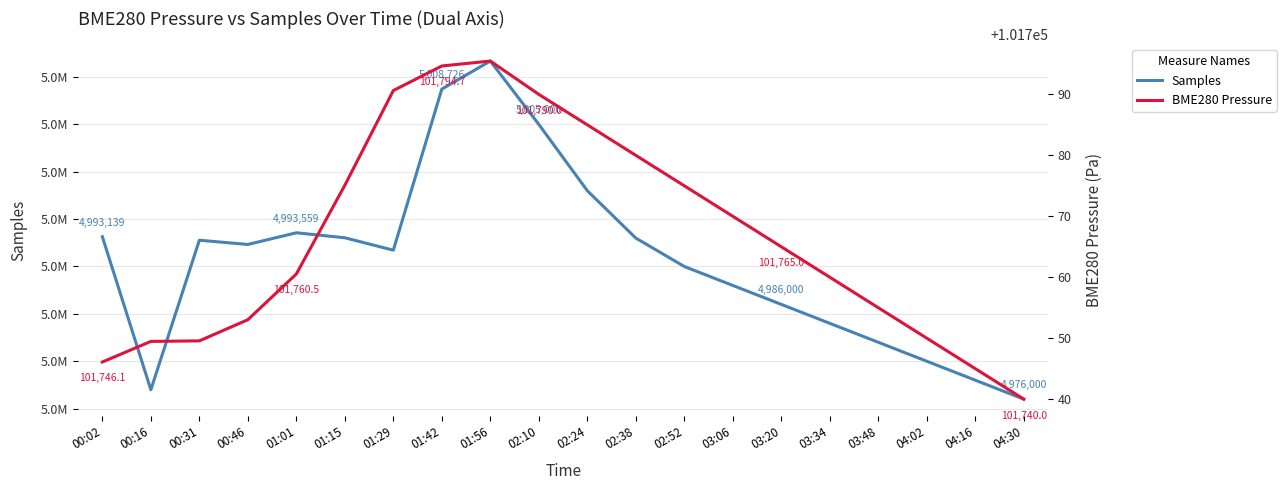

What is the total value across all series at 03:48?

5083755.0